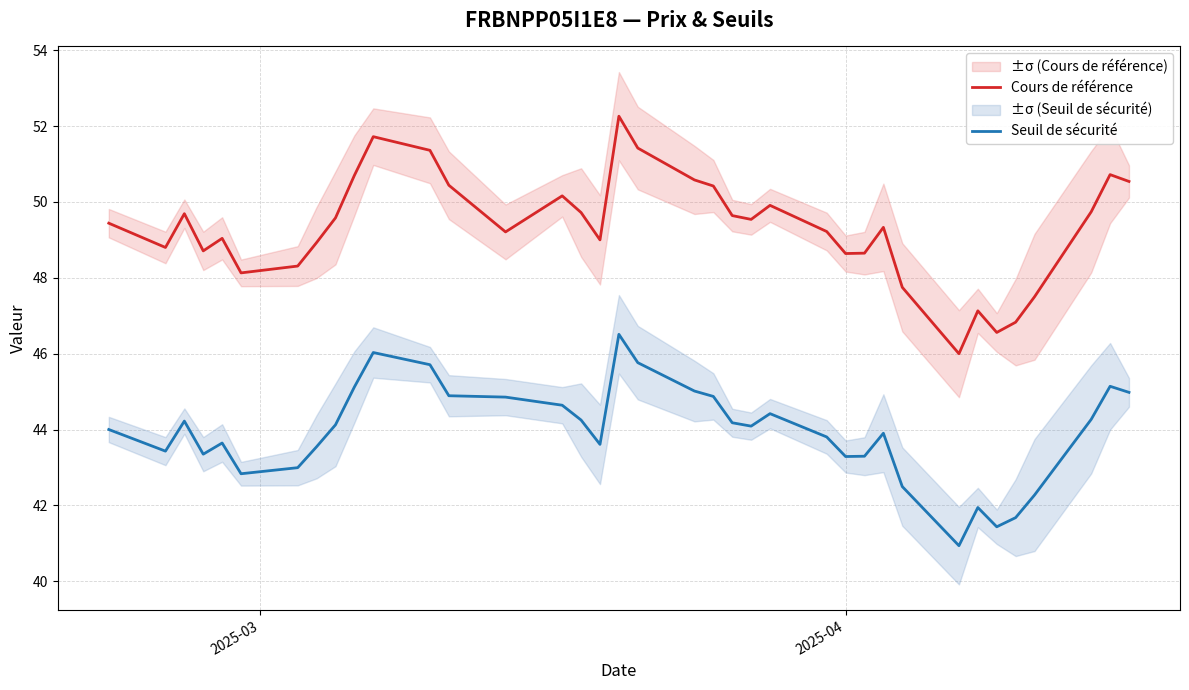

True or false: Seuil de sécurité and Cours de référence intersect in this chart.

False